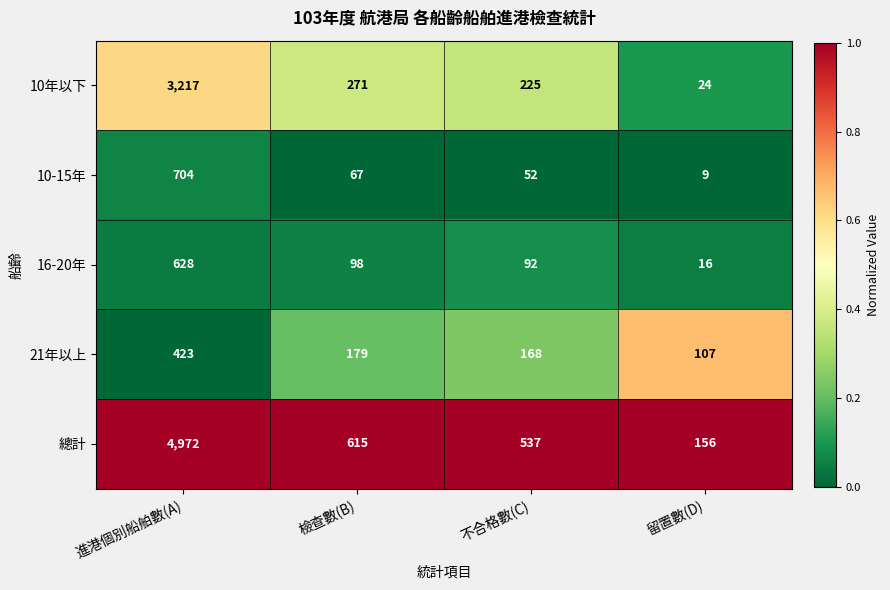

What is the average value of the 10-15年 series?

208